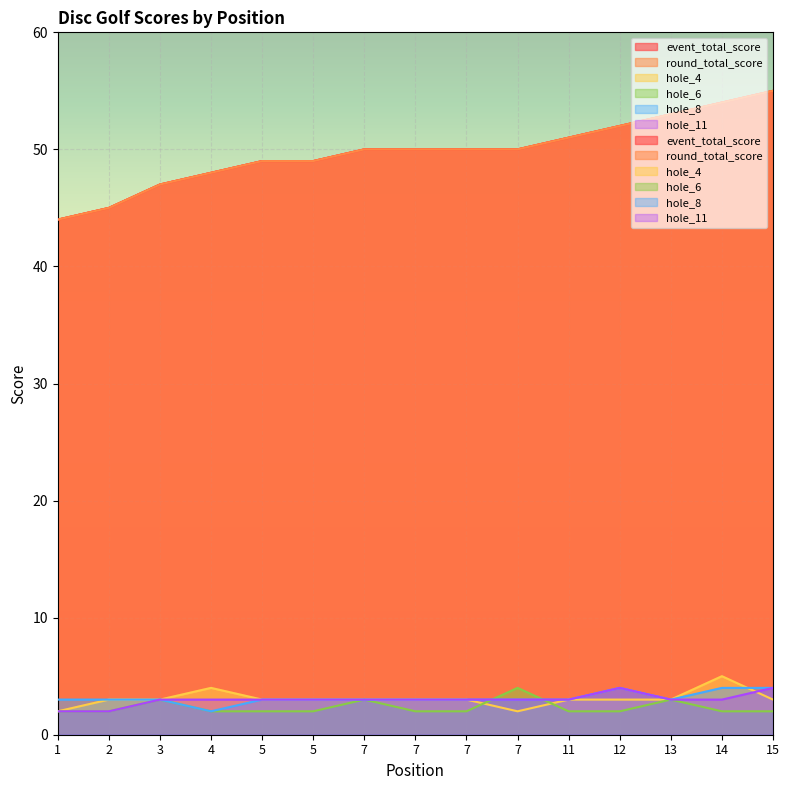

What is the total value across all series at 7?

112